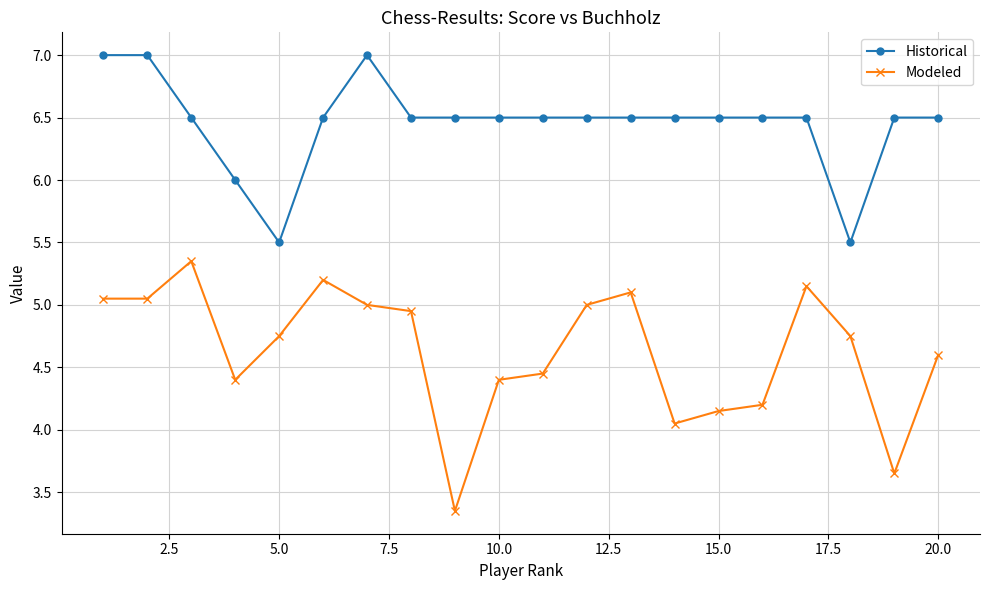

Which series has the largest total across all categories?

Historical